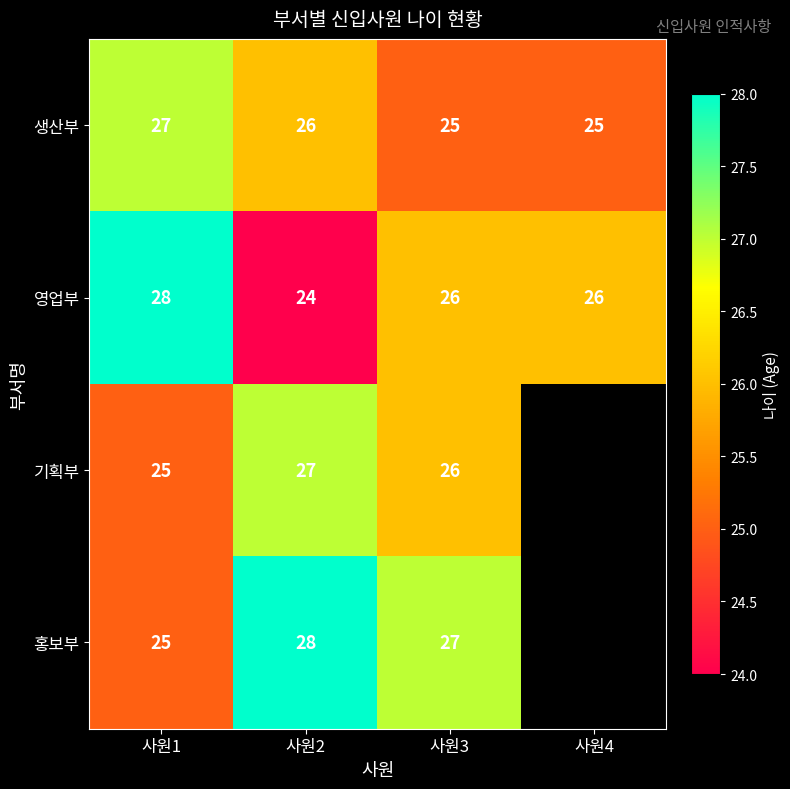

What is the difference between the highest and lowest values at 사원1?

3